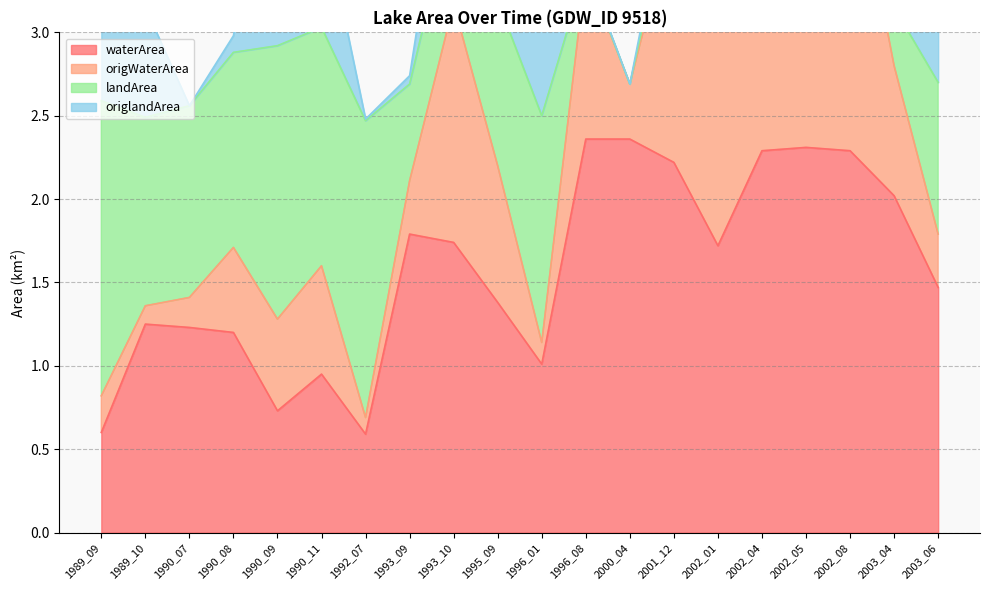

True or false: waterArea and origWaterArea intersect in this chart.

False